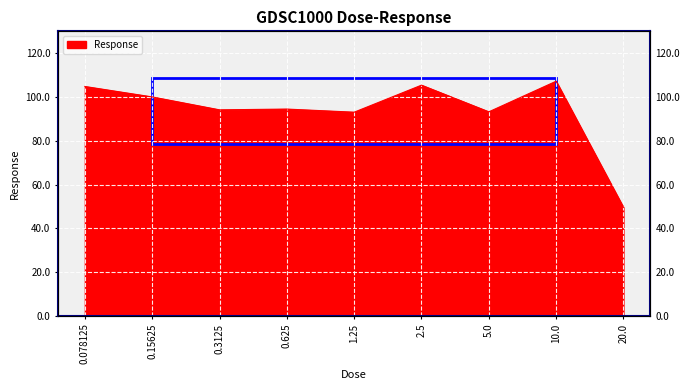

True or false: the data shows 93.1 at 1.25.

True